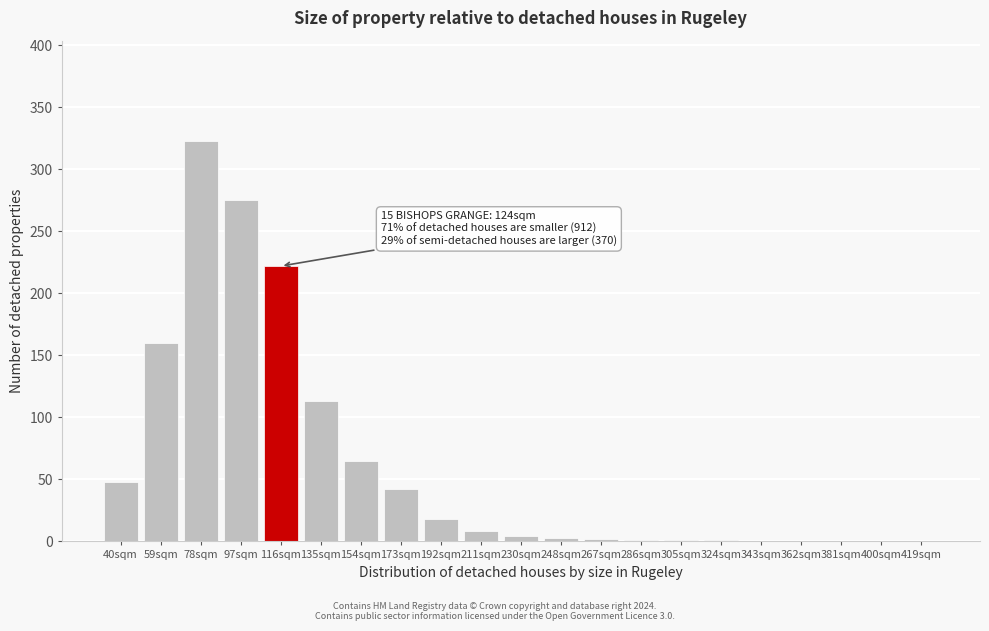

At which category does the chart reach its peak across all series?

78sqm